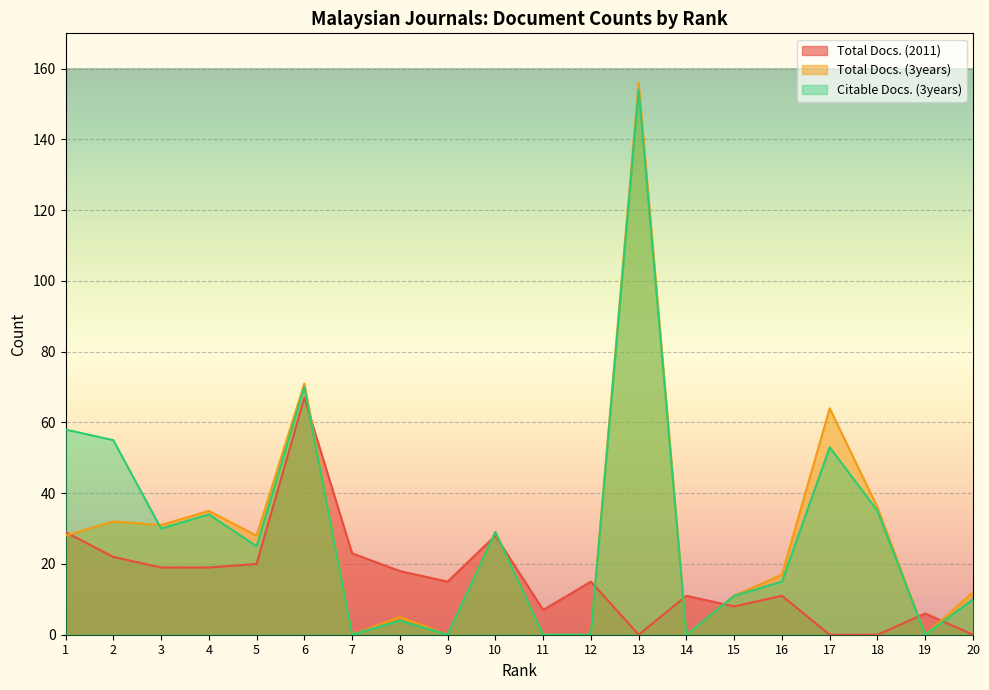

Which series ends up on top after the final intersection of Citable Docs. (3years) and Total Docs. (2011)?

Citable Docs. (3years)